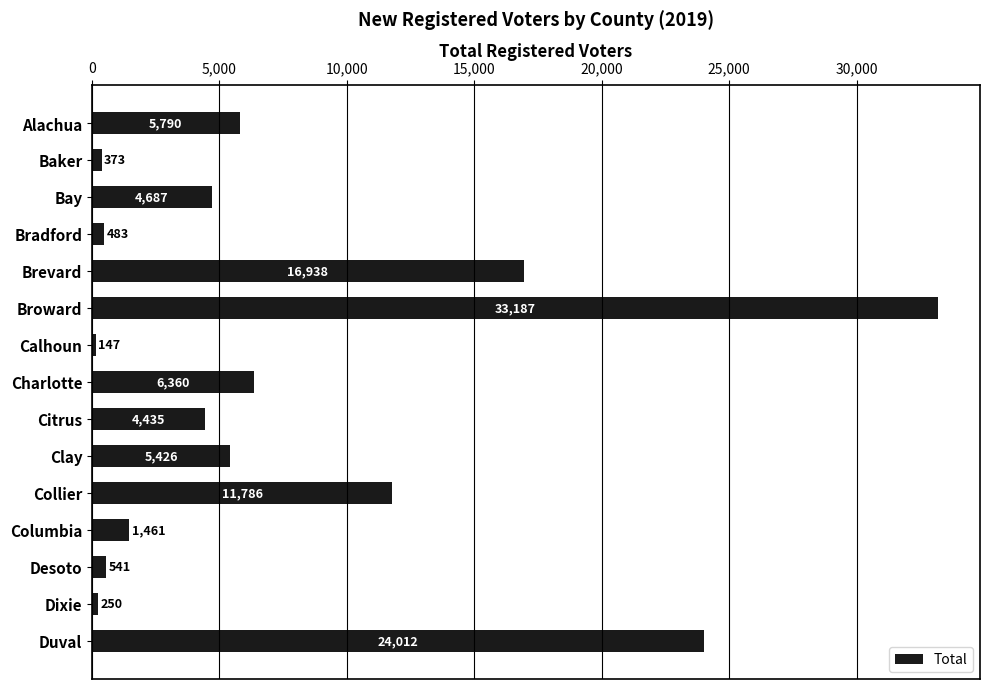

At which category does the chart reach its peak across all series?

Broward